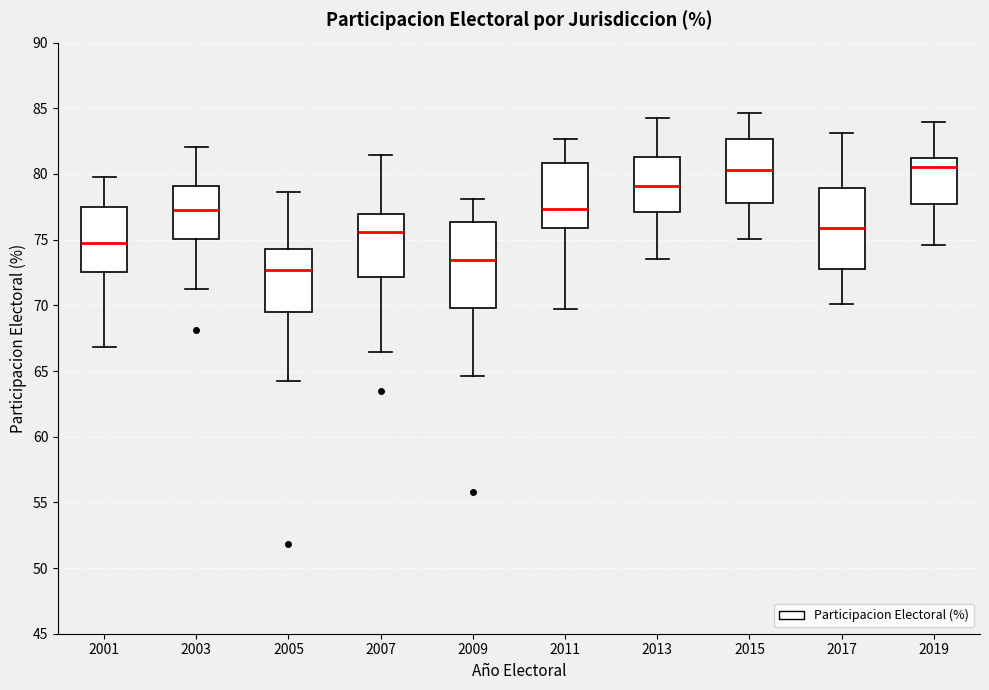

Reading left to right, transcribe this box plot: for each box, give where its median line is, the range the box spans, and where its two whiskers end, as read against the y-axis. The values are not printed on the chart, so give them approximately, as read against the axis.

2001: median 74.5, box 72.5 to 77.5, whiskers 67.0 to 80.0
2003: median 77.5, box 75.0 to 79.0, whiskers 71.0 to 82.0
2005: median 72.5, box 69.5 to 74.5, whiskers 64.5 to 78.5
2007: median 75.5, box 72.0 to 77.0, whiskers 66.5 to 81.5
2009: median 73.5, box 70.0 to 76.5, whiskers 64.5 to 78.0
2011: median 77.5, box 76.0 to 81.0, whiskers 70.0 to 82.5
2013: median 79.0, box 77.0 to 81.5, whiskers 73.5 to 84.5
2015: median 80.5, box 78.0 to 82.5, whiskers 75.0 to 84.5
2017: median 76.0, box 73.0 to 79.0, whiskers 70.0 to 83.0
2019: median 80.5, box 77.5 to 81.0, whiskers 74.5 to 84.0